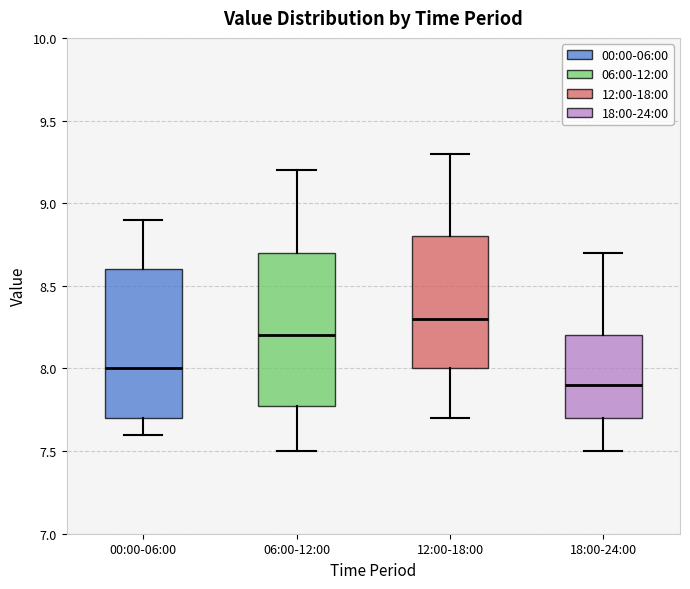

Reading left to right, read every box against the y-axis: the position of its median line, the range the box covers, and the ends of its whiskers. The values are not printed on the chart, so give them approximately, as read against the axis.

00:00-06:00: median 8.0, box 7.7 to 8.6, whiskers 7.6 to 8.9
06:00-12:00: median 8.2, box 7.8 to 8.7, whiskers 7.5 to 9.2
12:00-18:00: median 8.3, box 8.0 to 8.8, whiskers 7.7 to 9.3
18:00-24:00: median 7.9, box 7.7 to 8.2, whiskers 7.5 to 8.7